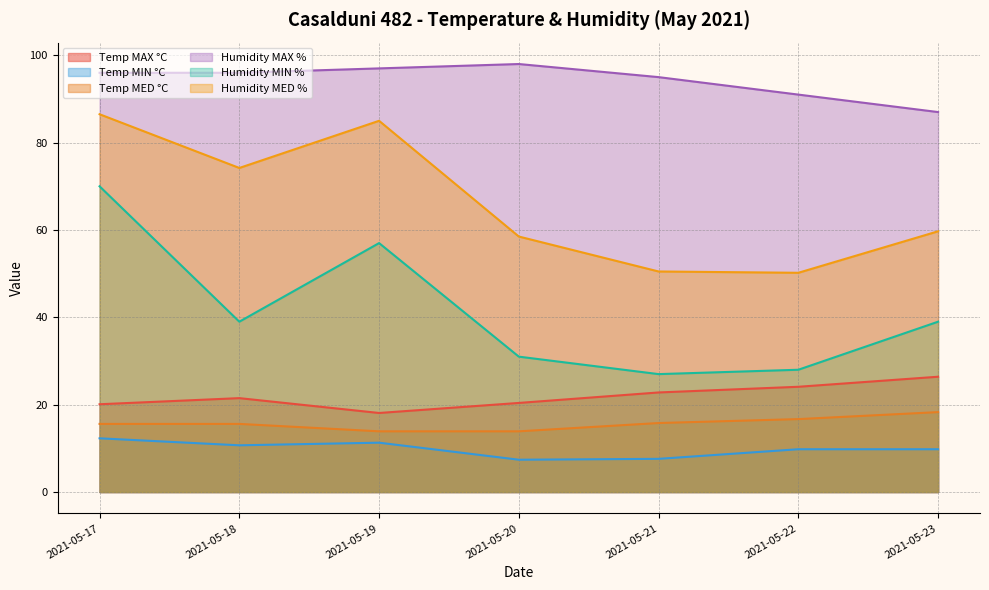

Is it true that Temp MIN °C equals 7.4 at 2021-05-20?

True